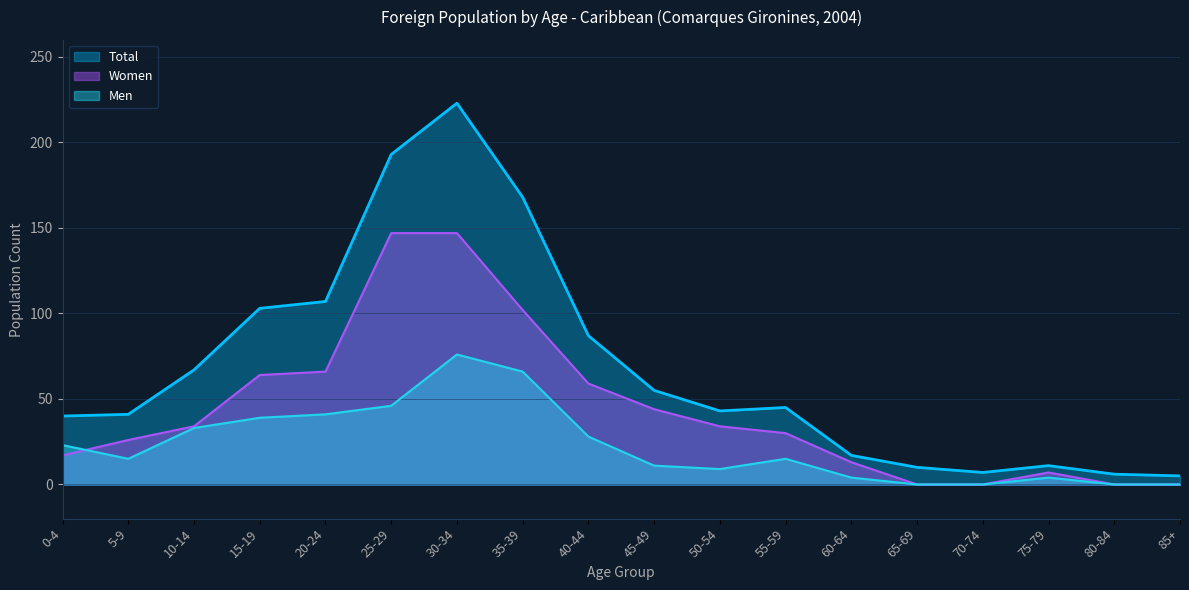

At which category is the sum across all series the highest?

30-34